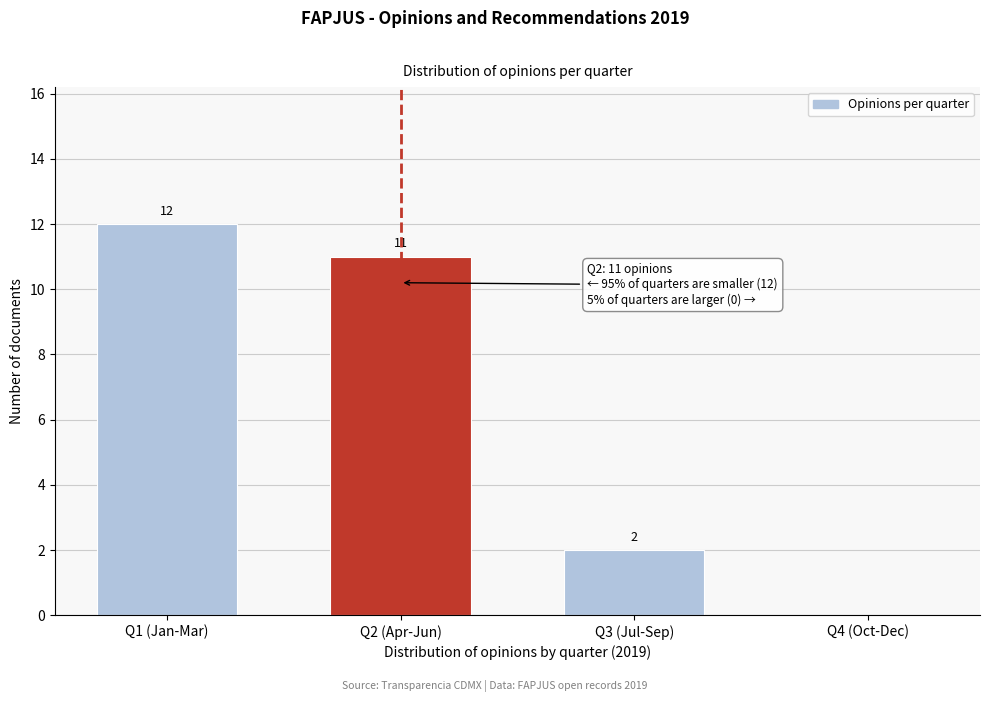

Reading left to right, list all the values displayed in this chart.

Q1 (Jan-Mar)=12	Q2 (Apr-Jun)=11	Q3 (Jul-Sep)=2	Q4 (Oct-Dec)=0